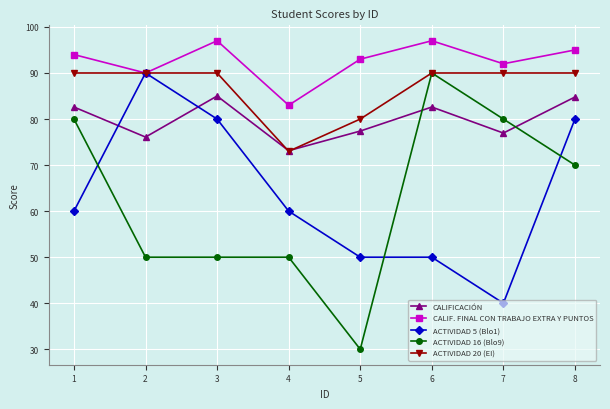

The value of CALIF. FINAL CON TRABAJO EXTRA Y PUNTOS at 6 is 56.7. True or false?

False